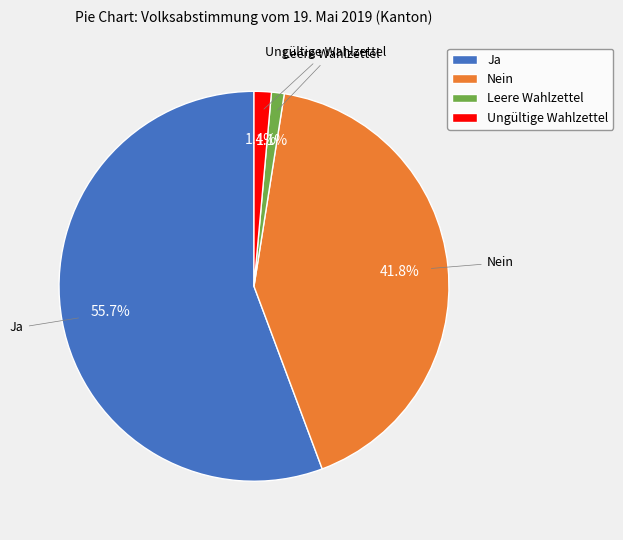

To the nearest percent, what percentage of the pie is Leere Wahlzettel?

1%